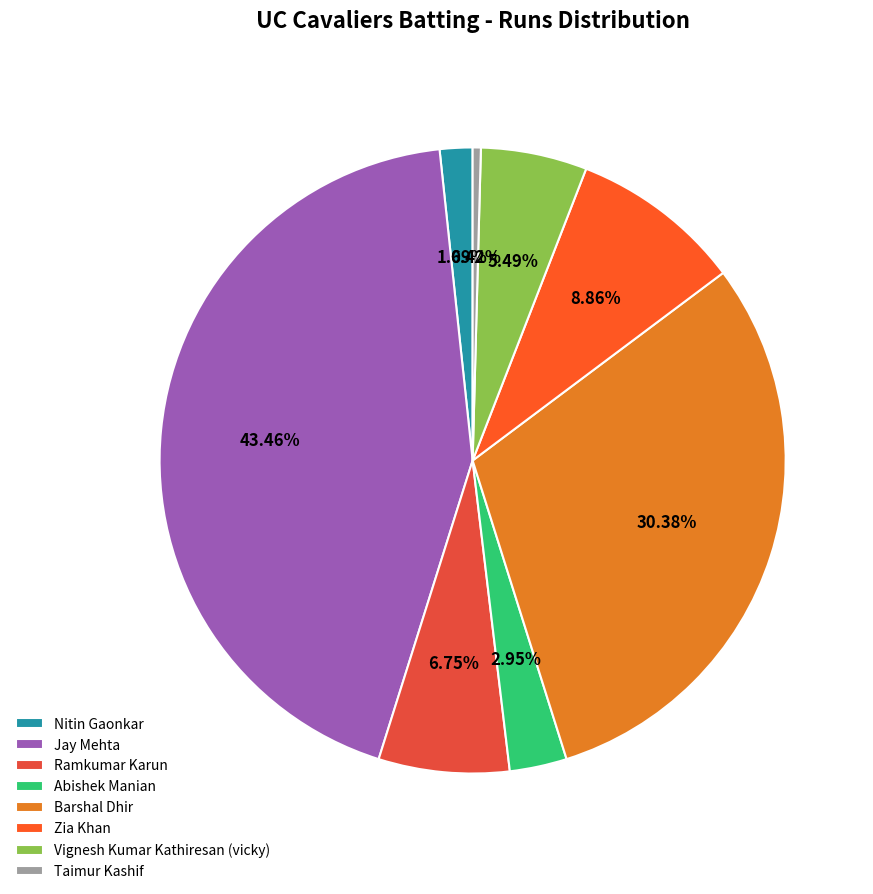

Combined, what portion of the pie is Ramkumar Karun and Zia Khan?

15.6%